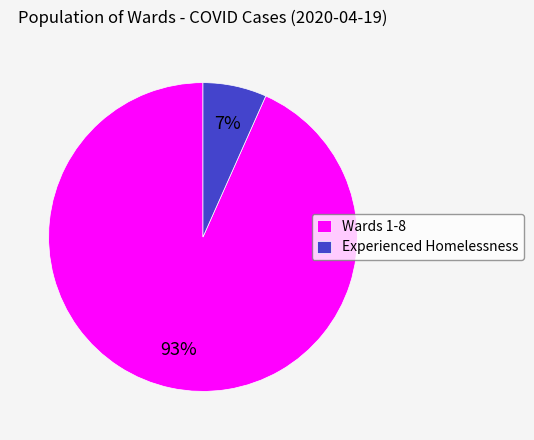

Which has a higher value, Experienced Homelessness or Wards 1-8?

Wards 1-8